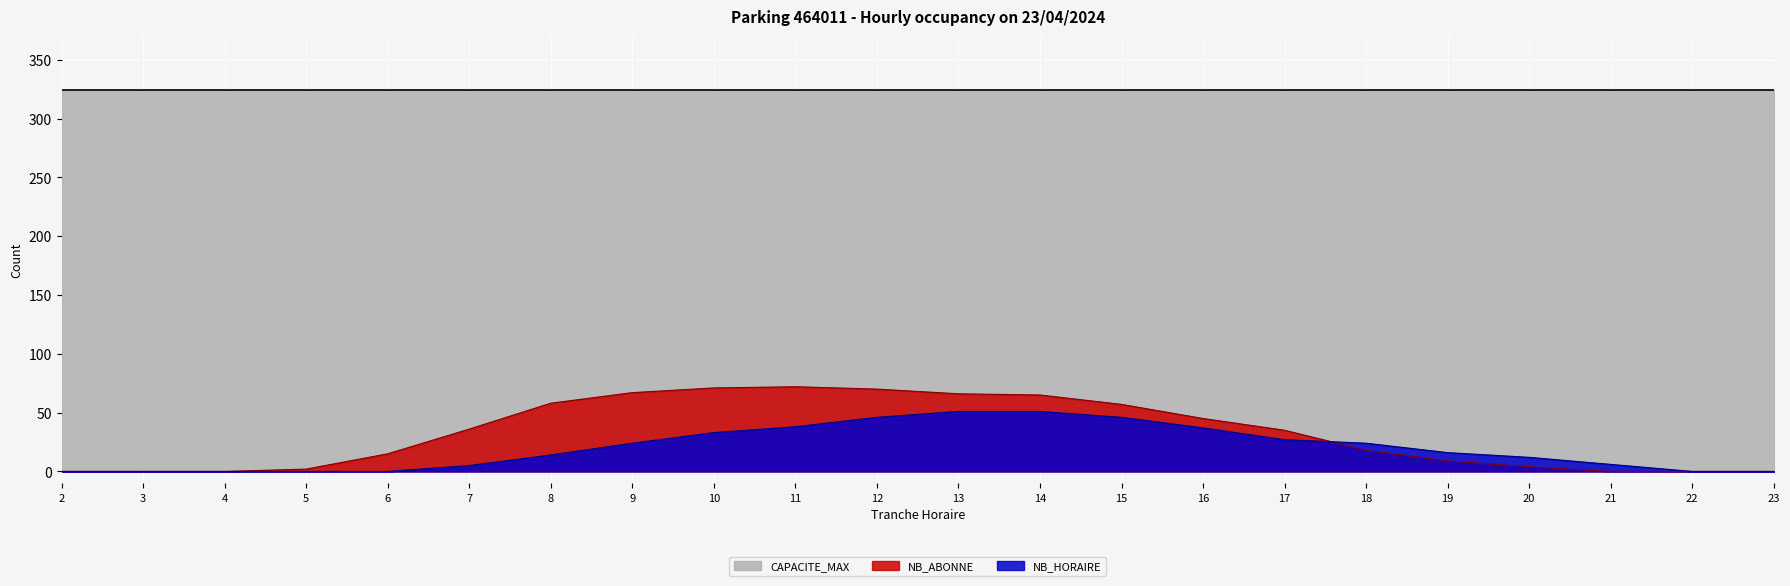

Read the NB_HORAIRE value at 13.

51